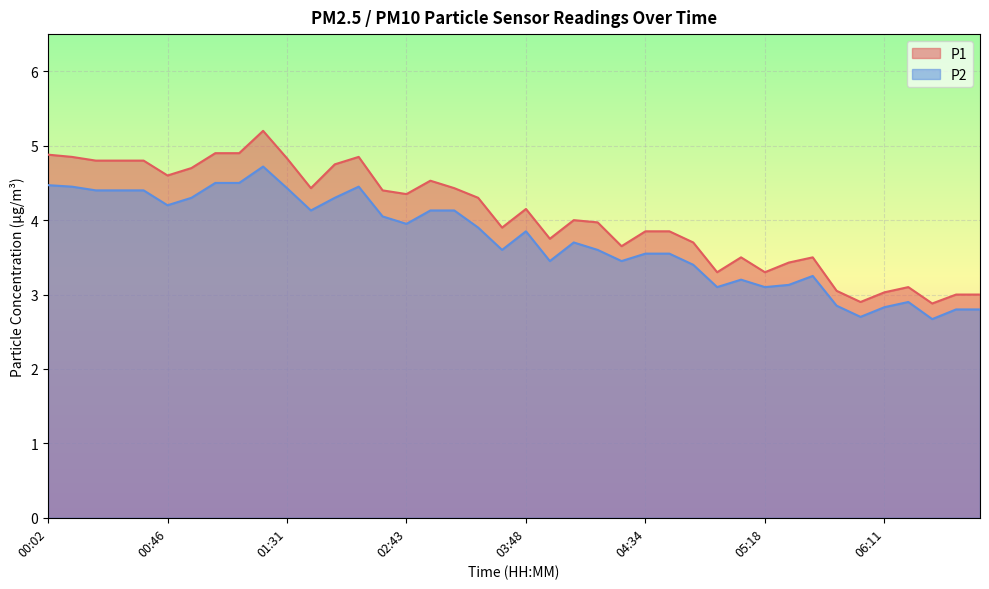

True or false: P1 and P2 cross at least once.

False